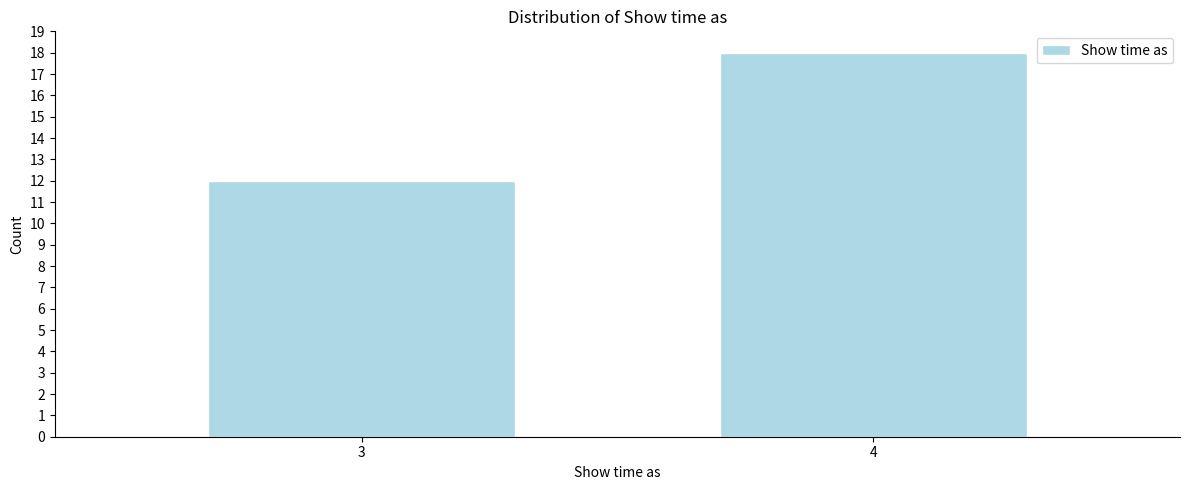

Reading left to right, extract all data points from this chart.

12	18